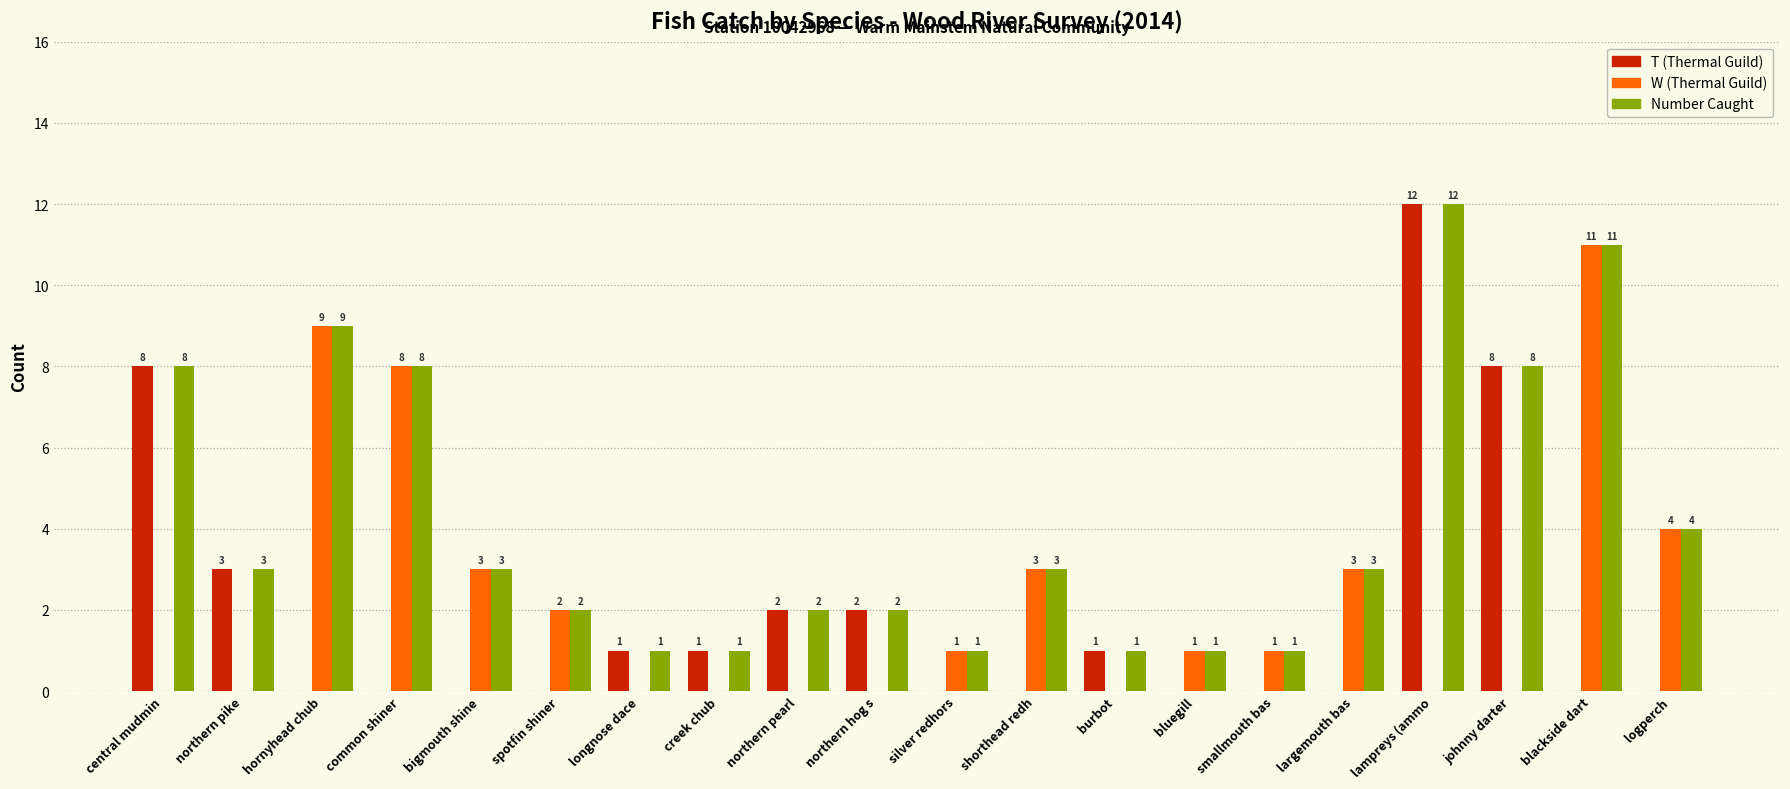

At which category is the sum across all series the highest?

lampreys (ammo